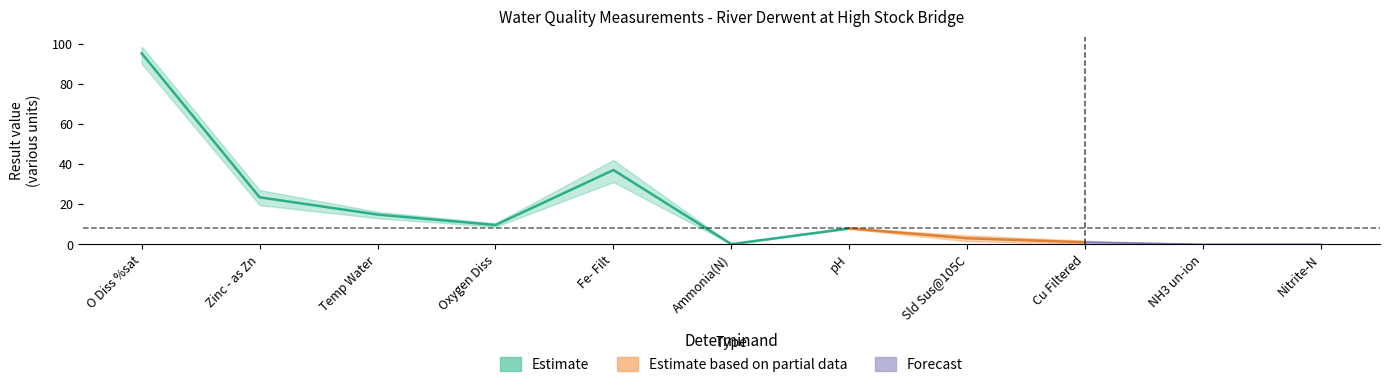

At which category does the chart reach its minimum across all series?

NH3 un-ion